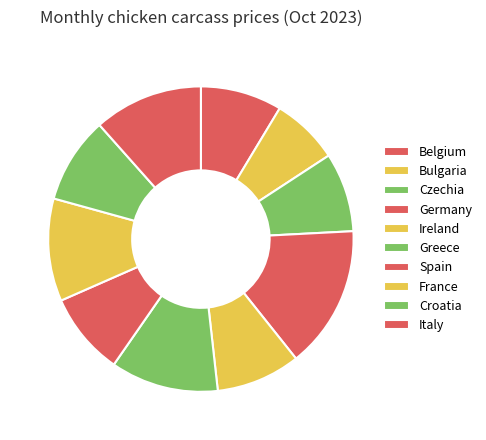

To the nearest percent, what is the combined percentage of Croatia and Belgium?

18%